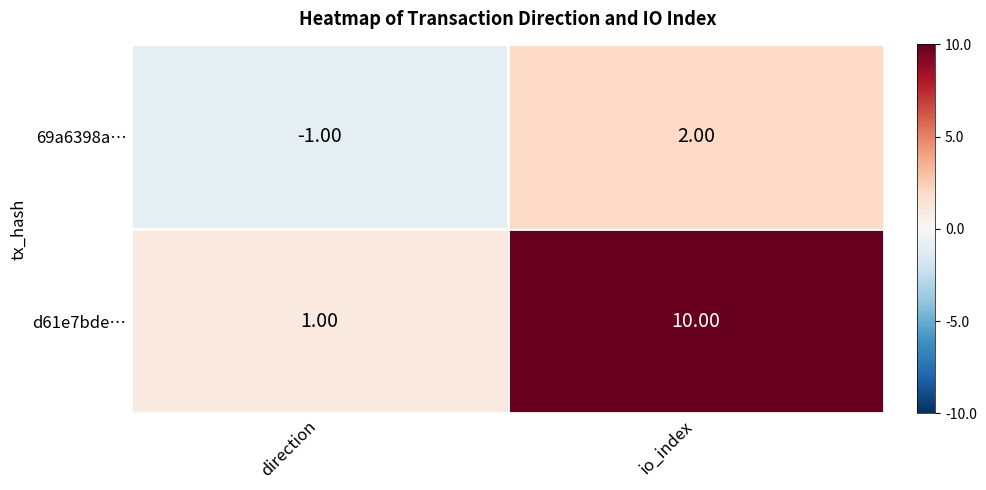

At which category is the sum across all series the highest?

io_index